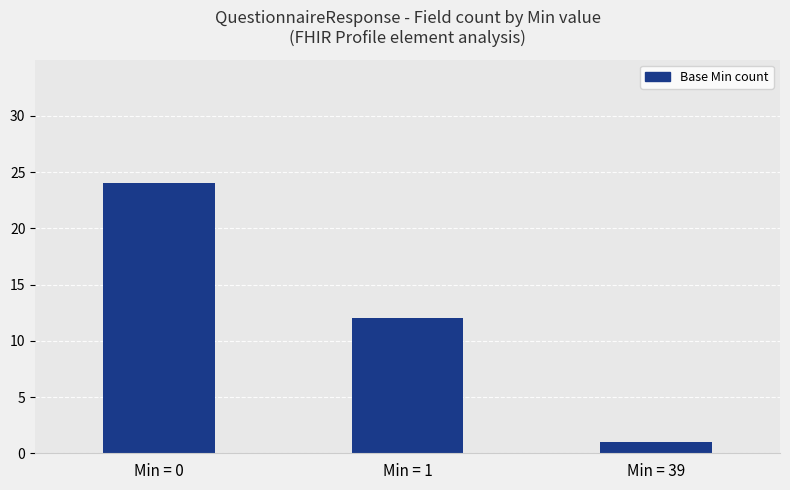

Which label corresponds to the largest value in the chart?

Min = 0